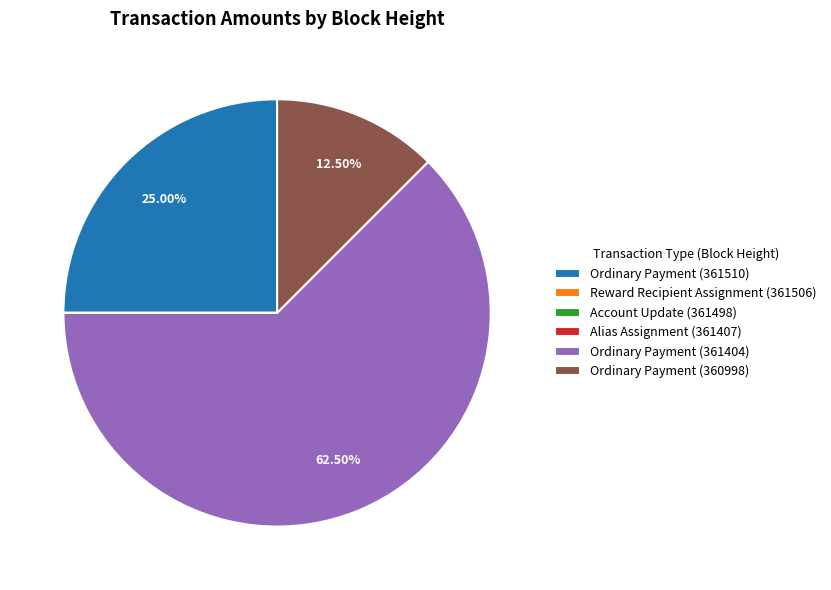

Is there any slice that represents more than half of the pie?

Yes